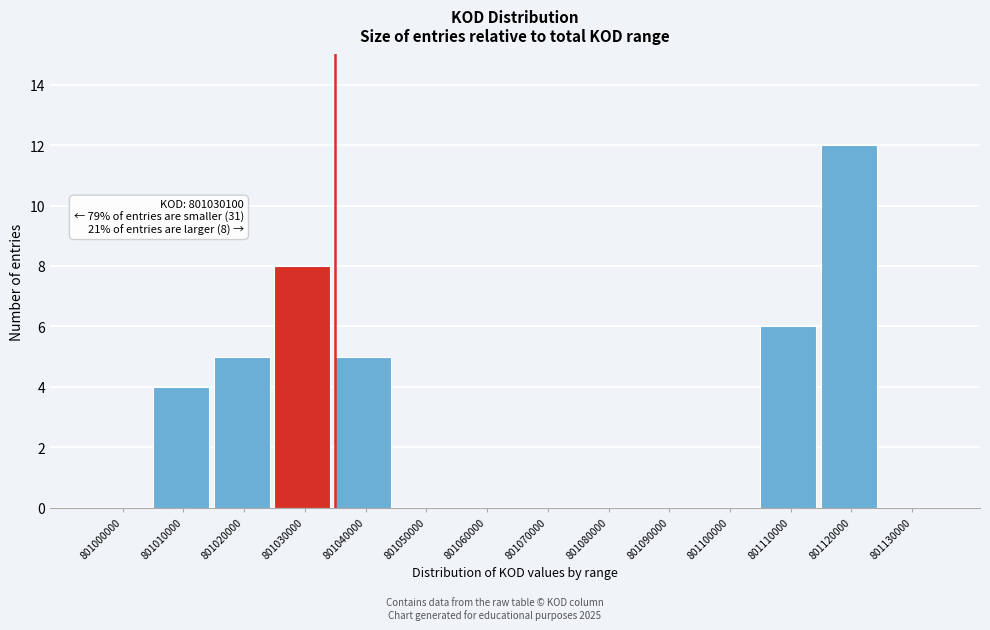

Reading left to right, transcribe all the data shown in this chart.

801000000=0	801010000=4	801020000=5	801030000=8	801040000=5	801050000=0	801060000=0	801070000=0	801080000=0	801090000=0	801100000=0	801110000=6	801120000=12	801130000=0